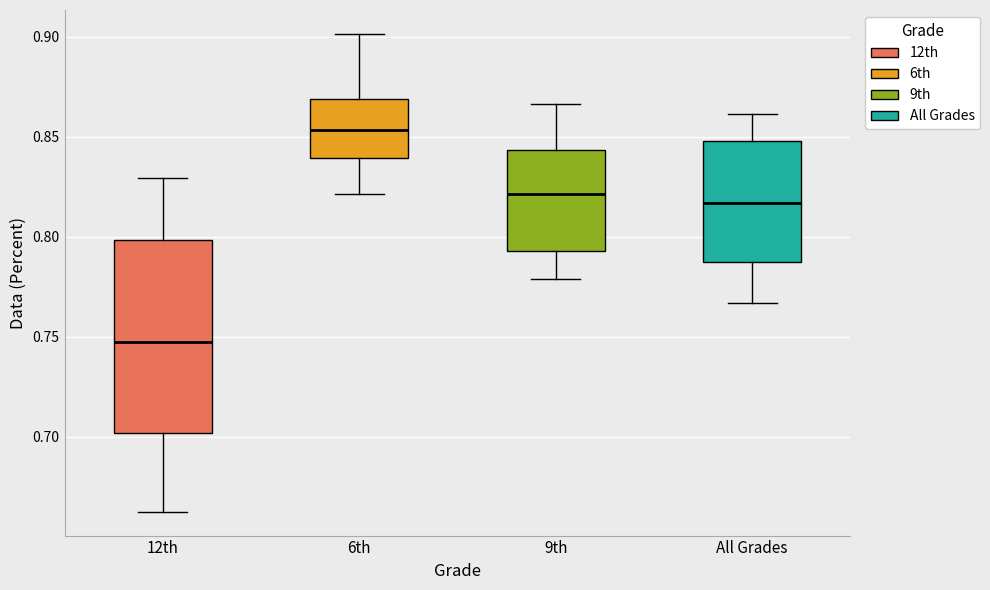

Which box's median line is the lowest?

12th